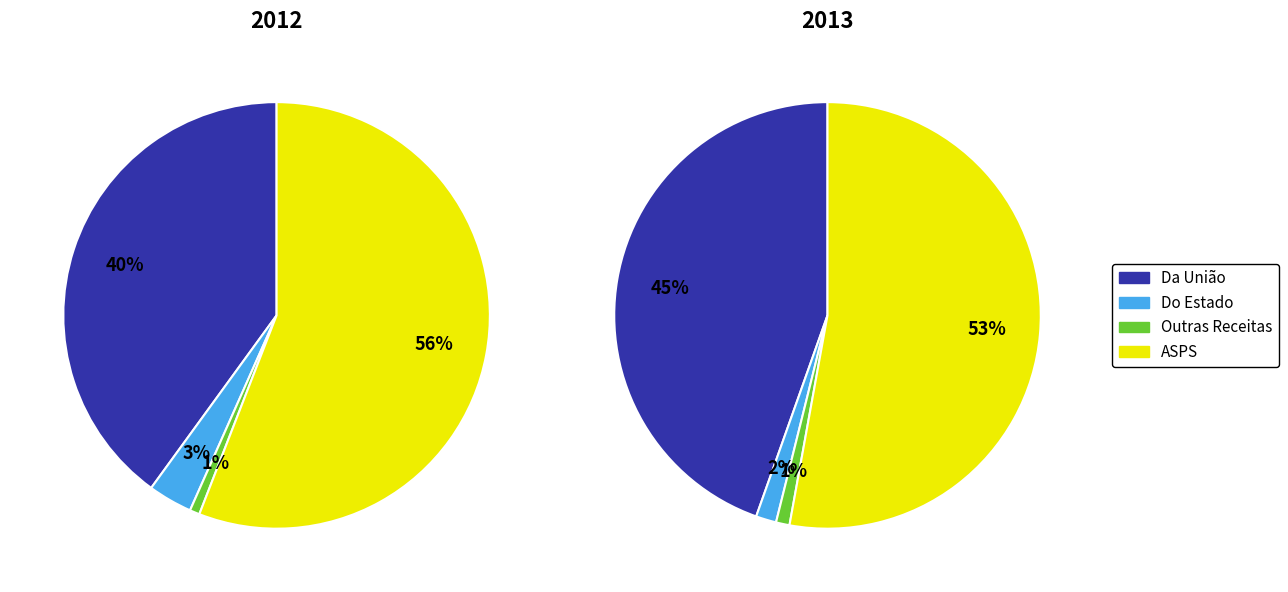

To the nearest percent, what is the difference between the largest and smallest slice percentages?

52%